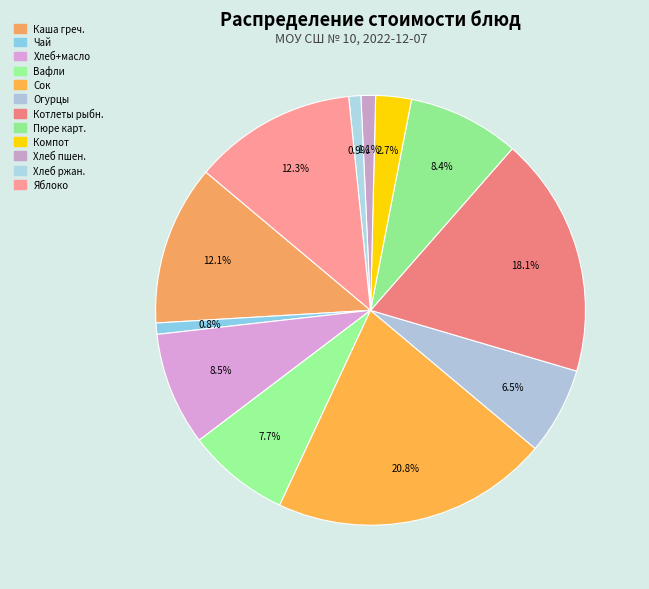

How many slices are in this pie chart?

12